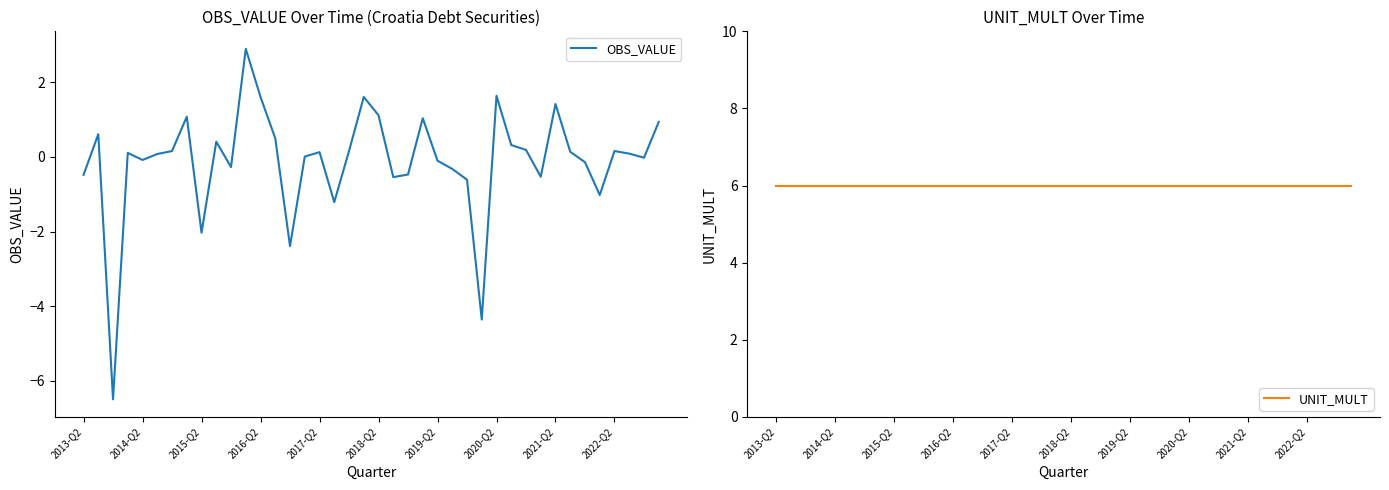

Is this an area chart (filled region under the line)?

No